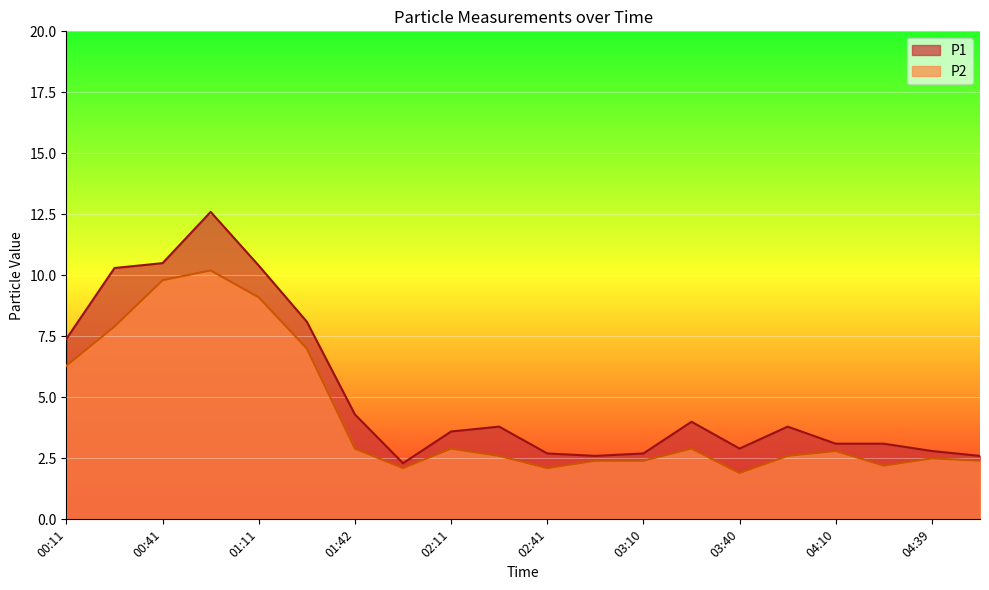

Rank the categories by P1 value from highest to lowest.

00:56, 00:41, 01:11, 00:26, 01:27, 00:11, 01:42, 03:25, 02:26, 03:55, 02:11, 04:10, 04:24, 03:40, 04:39, 02:41, 03:10, 02:55, 04:54, 01:56